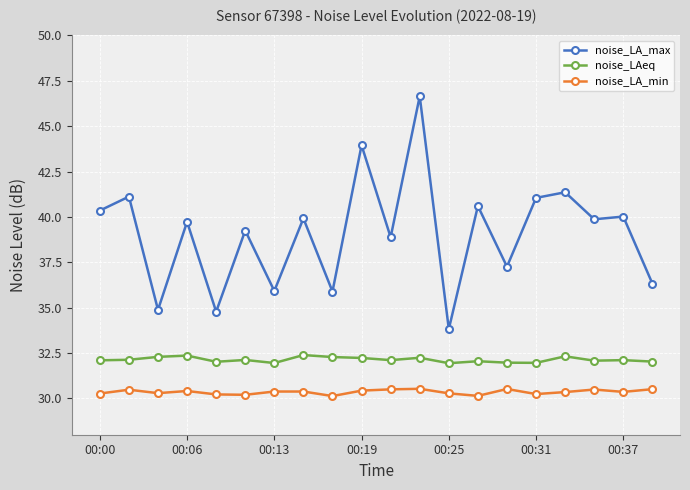

Count the number of data series in this chart.

3